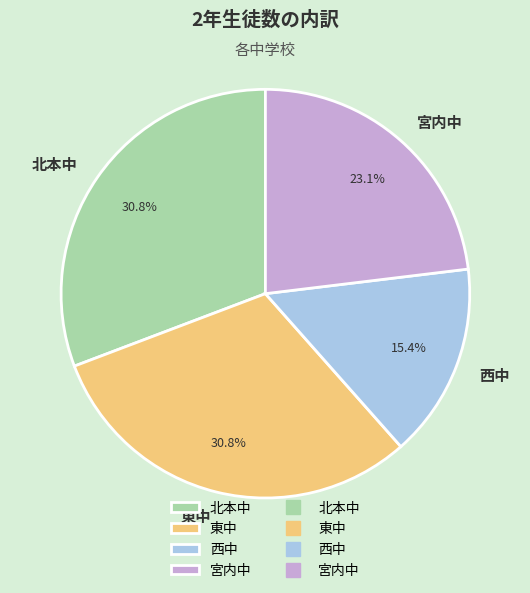

Is it true that 西中 is 15% of the pie?

True